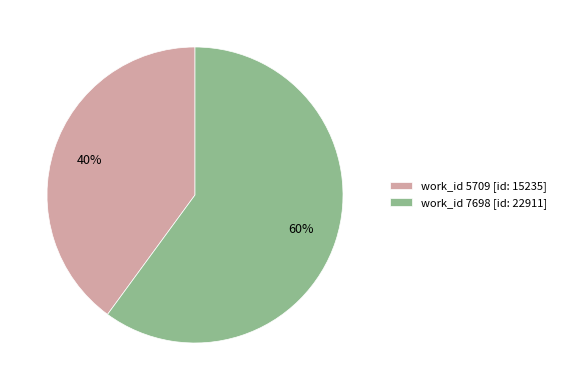

To the nearest percent, what percentage of the pie is work_id 7698 [id: 22911]?

60%